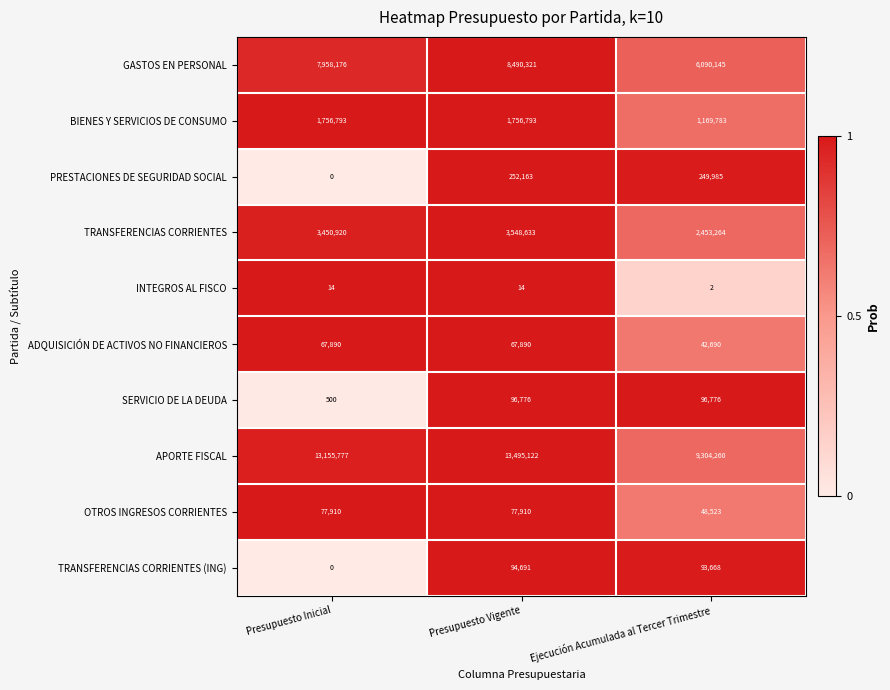

What is the difference between the maximum and minimum values in the ADQUISICIÓN DE ACTIVOS NO FINANCIEROS series?

25200